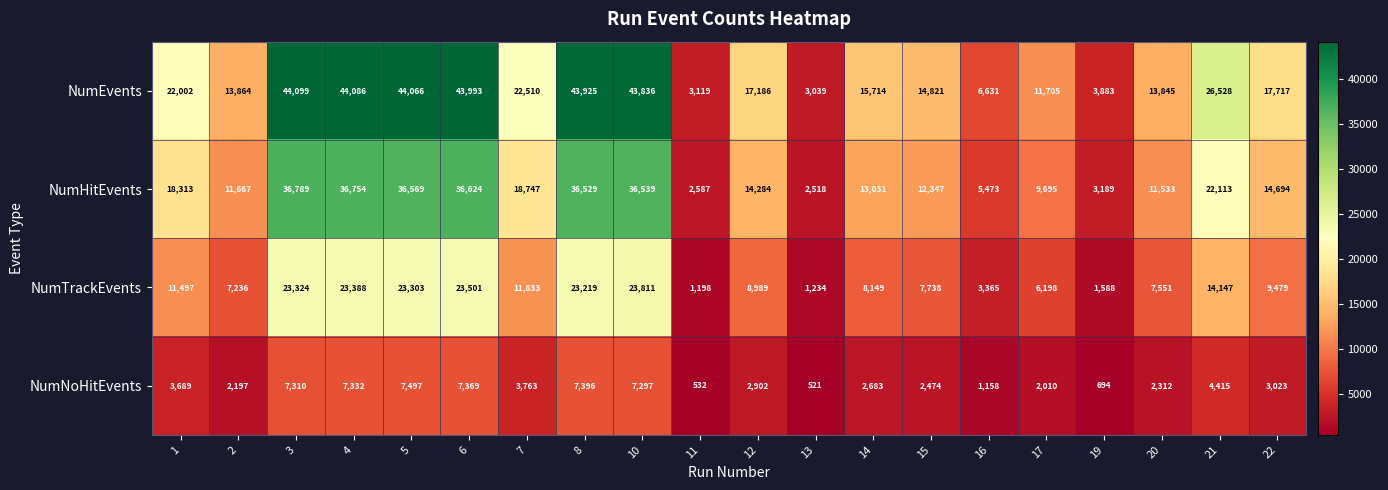

Which category has the highest value in the NumHitEvents series?

3